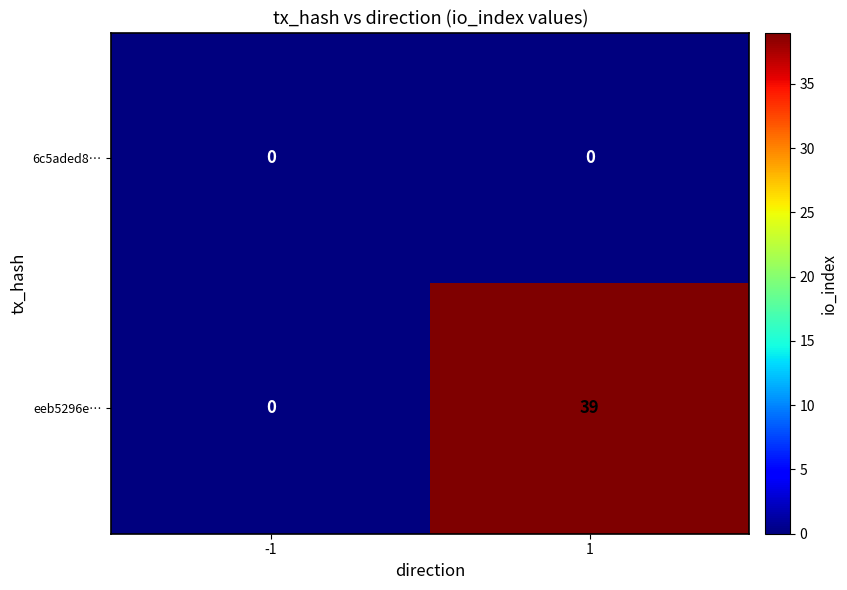

Reading left to right, transcribe all the data shown in this chart.

6c5aded8…: -1=0	1=0
eeb5296e…: -1=0	1=39